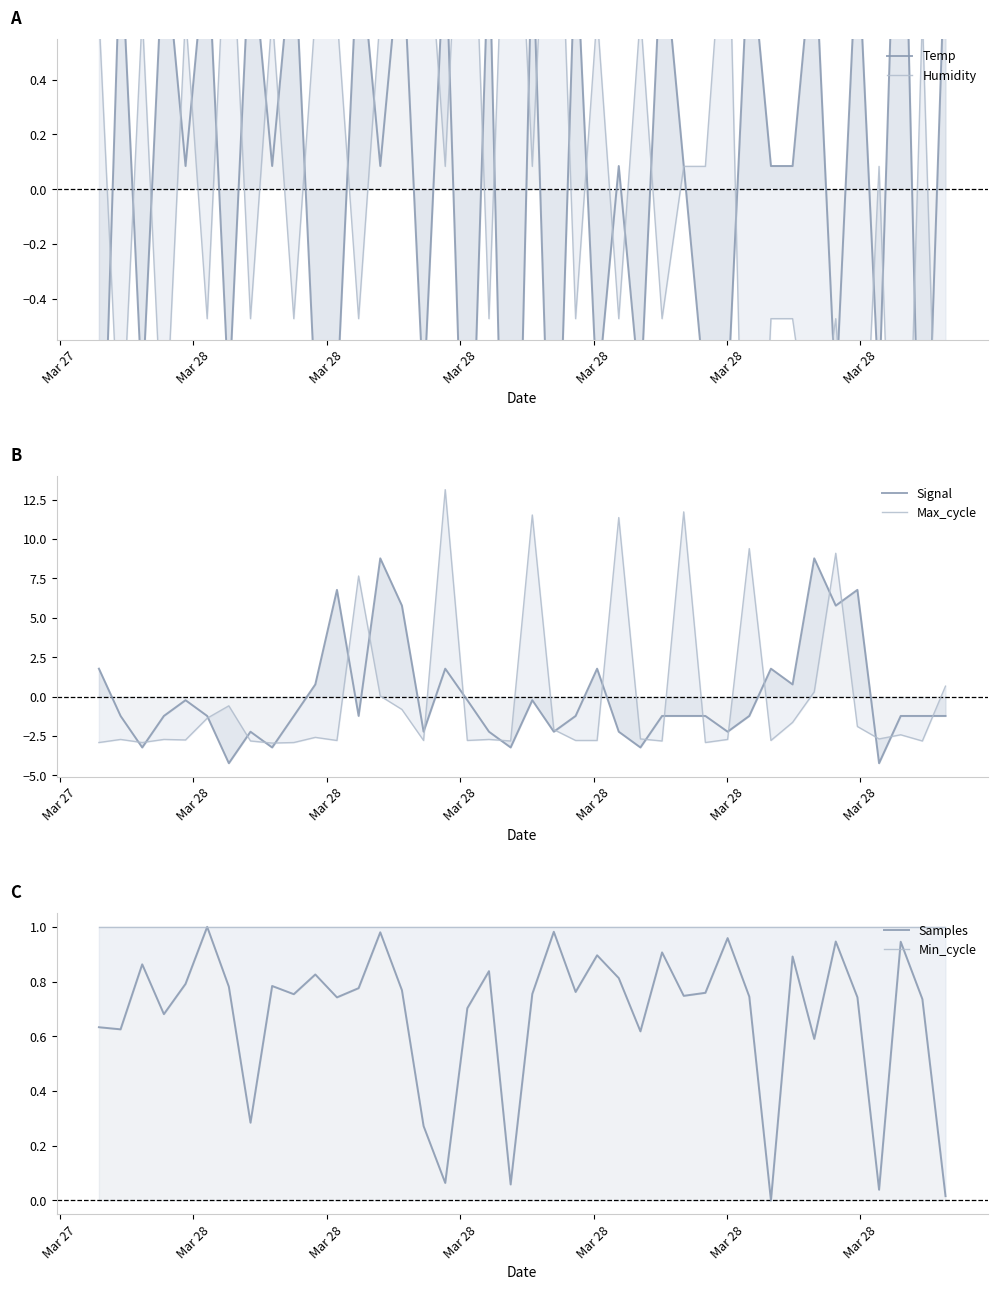

Reading left to right, list all the values displayed in this chart.

Temp: -1.6	0.9	-0.8	0.9	0.1	0.9	-0.8	0.9	0.1	0.9	-0.8	-0.8	0.9	0.1	0.9	-0.8	0.9	-1.6	0.9	-2.5	0.9	-1.6	0.9	-0.8	0.1	-0.8	0.9	0.1	-0.8	-0.8	0.9	0.1	0.1	0.9	-0.8	0.9	-0.8	1.8	-1.6	0.9
Humidity: 0.6	-1.0	0.6	-1.0	0.6	-0.5	1.2	-0.5	0.6	-0.5	0.6	0.6	-0.5	0.6	0.6	1.2	0.1	1.8	-0.5	1.8	0.1	1.8	-0.5	0.6	-0.5	0.6	-0.5	0.1	0.1	1.2	-2.1	-0.5	-0.5	-1.0	-0.5	-1.6	0.1	-2.1	0.6	-2.1
Signal: 1.8	-1.2	-3.2	-1.2	-0.2	-1.2	-4.2	-2.2	-3.2	-1.2	0.8	6.8	-1.2	8.8	5.8	-2.2	1.8	-0.2	-2.2	-3.2	-0.2	-2.2	-1.2	1.8	-2.2	-3.2	-1.2	-1.2	-1.2	-2.2	-1.2	1.8	0.8	8.8	5.8	6.8	-4.2	-1.2	-1.2	-1.2
Max_cycle: -2.9	-2.7	-2.9	-2.7	-2.7	-1.4	-0.6	-2.8	-2.9	-2.9	-2.6	-2.8	7.7	0.0	-0.8	-2.8	13.1	-2.8	-2.7	-2.8	11.5	-2.1	-2.8	-2.8	11.4	-2.7	-2.8	11.7	-2.9	-2.7	9.4	-2.8	-1.6	0.3	9.1	-1.9	-2.7	-2.4	-2.8	0.7
Samples: 0.6	0.6	0.9	0.7	0.8	1.0	0.8	0.3	0.8	0.8	0.8	0.7	0.8	1.0	0.8	0.3	0.1	0.7	0.8	0.1	0.8	1.0	0.8	0.9	0.8	0.6	0.9	0.7	0.8	1.0	0.7	0.0	0.9	0.6	0.9	0.7	0.0	0.9	0.7	0.0
Min_cycle: 1.0	1.0	1.0	1.0	1.0	1.0	1.0	1.0	1.0	1.0	1.0	1.0	1.0	1.0	1.0	1.0	1.0	1.0	1.0	1.0	1.0	1.0	1.0	1.0	1.0	1.0	1.0	1.0	1.0	1.0	1.0	1.0	1.0	1.0	1.0	1.0	1.0	1.0	1.0	1.0